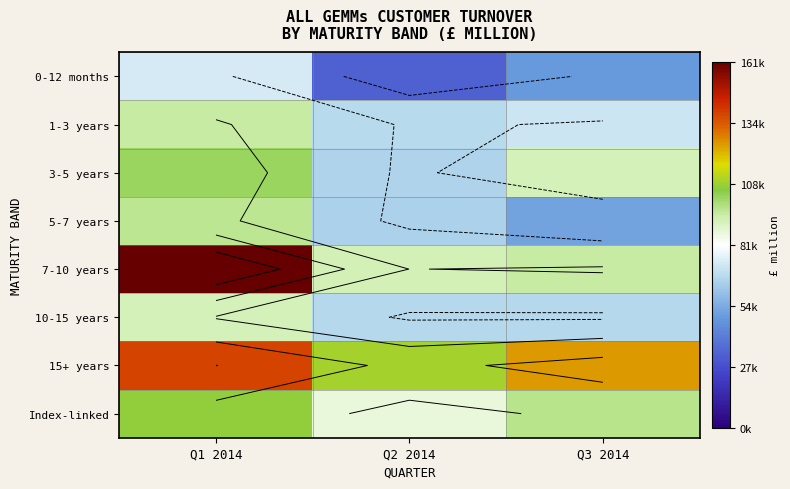

Is the value of 10-15 years at Q2 2014 greater than the value of Index-linked at Q3 2014?

No